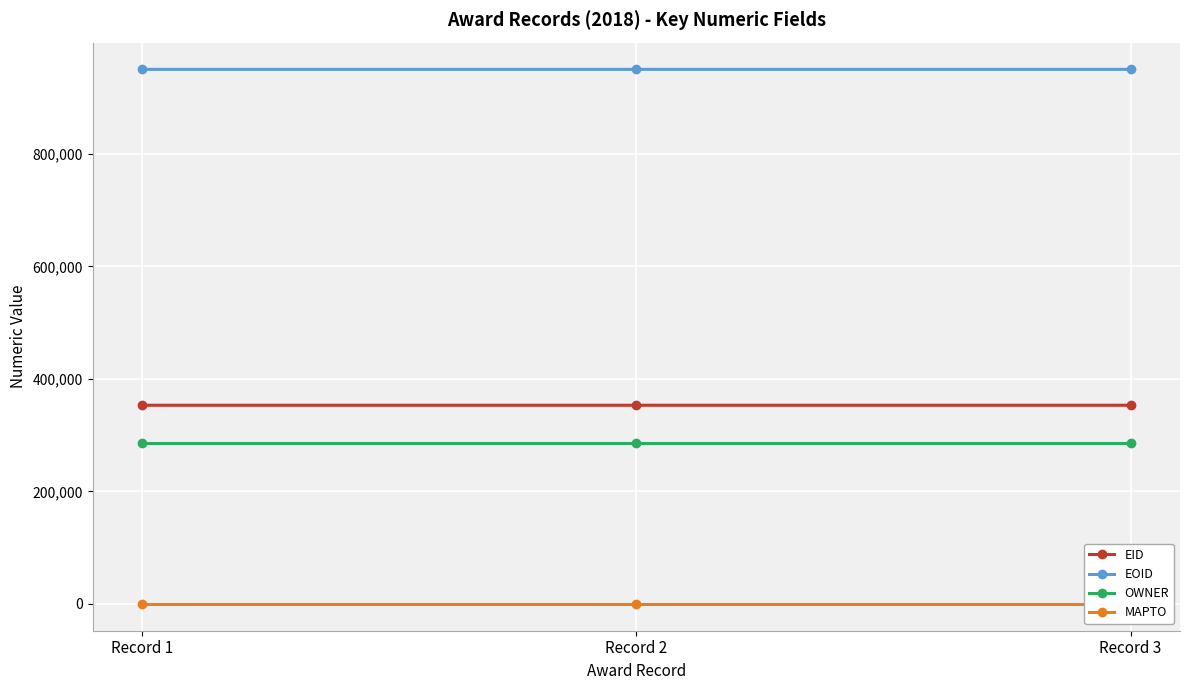

What are all the series names shown in the legend?

EID, EOID, OWNER, MAPTO